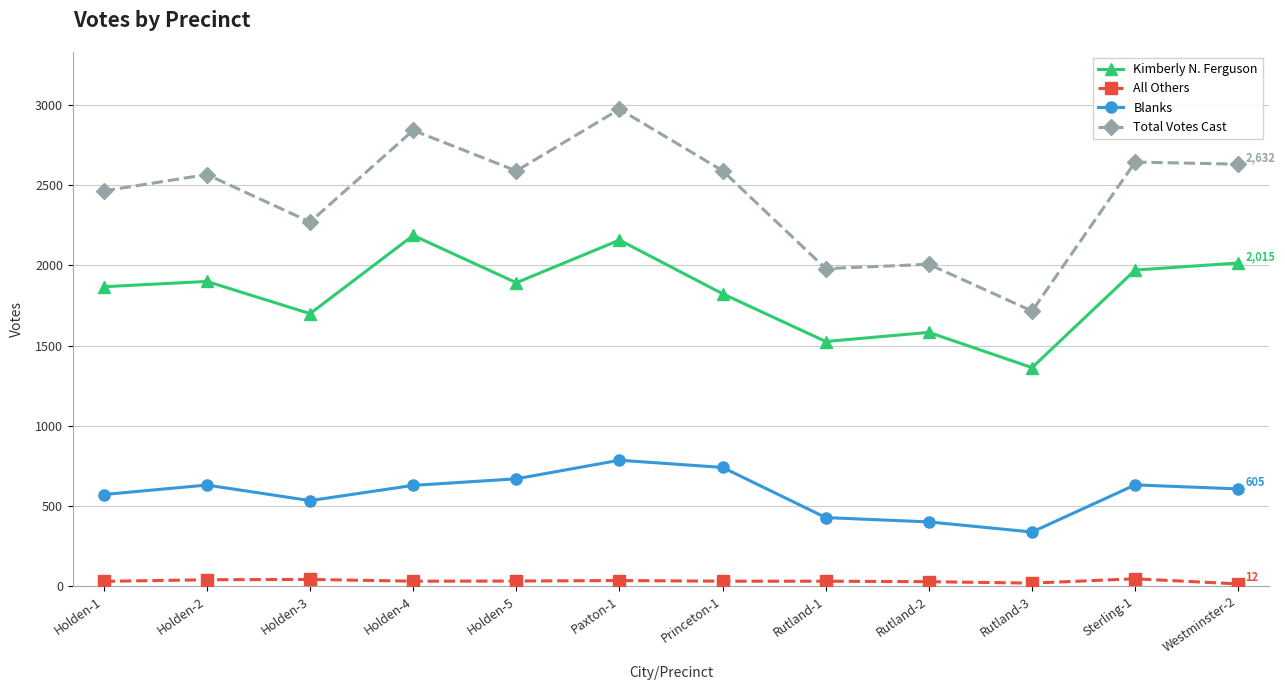

What position from the right is Holden-3?

10